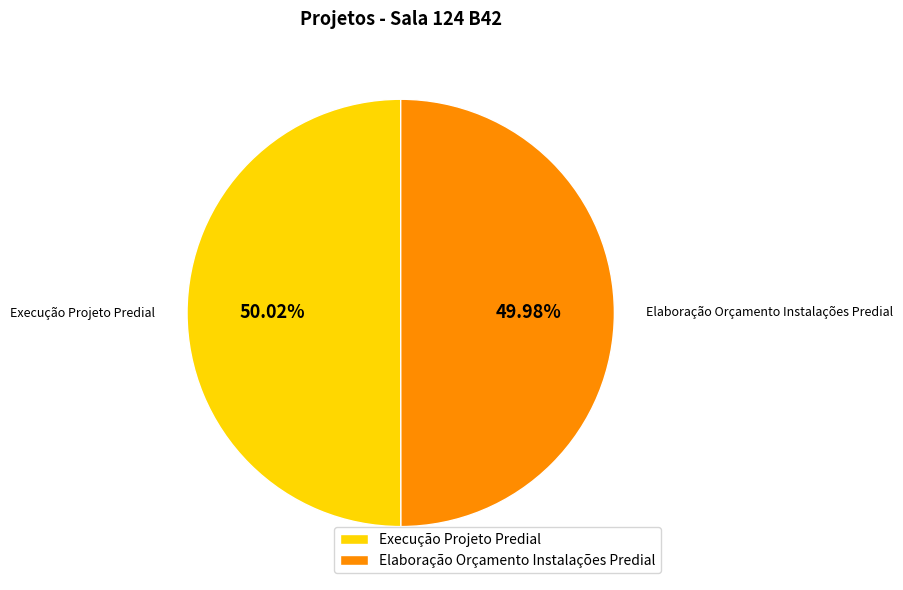

Do Execução Projeto Predial and Elaboração Orçamento Instalações Predial together represent more than half of the pie?

Yes